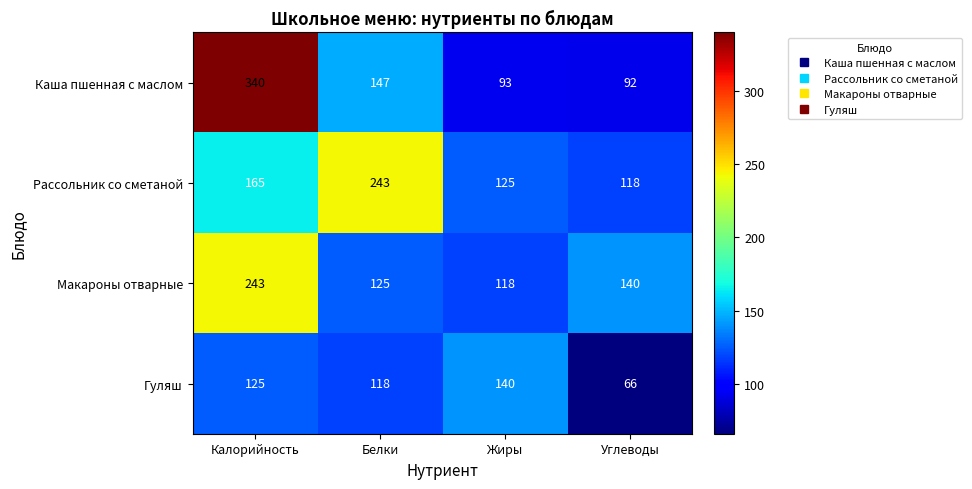

Which series has the largest total across all categories?

Каша пшенная с маслом